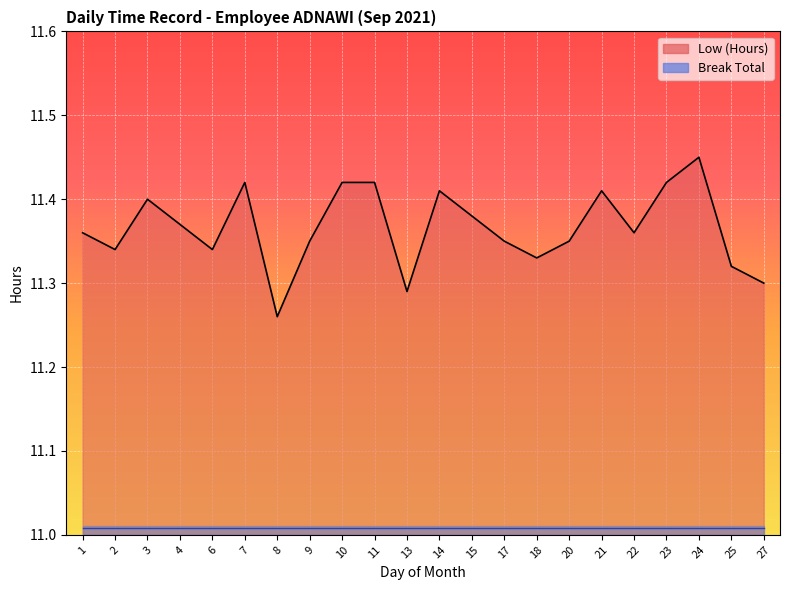

Reading right to left, extract all data points from this chart.

11.3	11.3	11.4	11.4	11.4	11.4	11.3	11.3	11.3	11.4	11.4	11.3	11.4	11.4	11.3	11.3	11.4	11.3	11.4	11.4	11.3	11.4